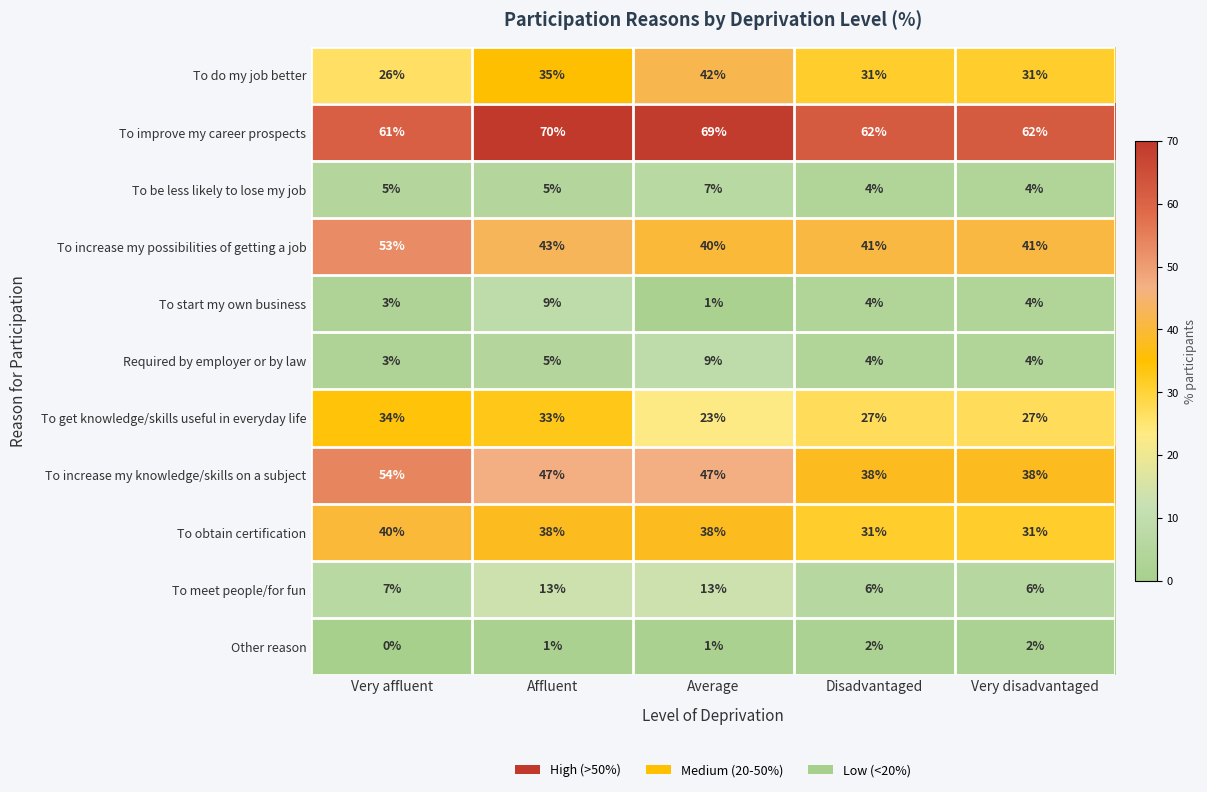

Which category has the lowest value in the To improve my career prospects series?

Very affluent